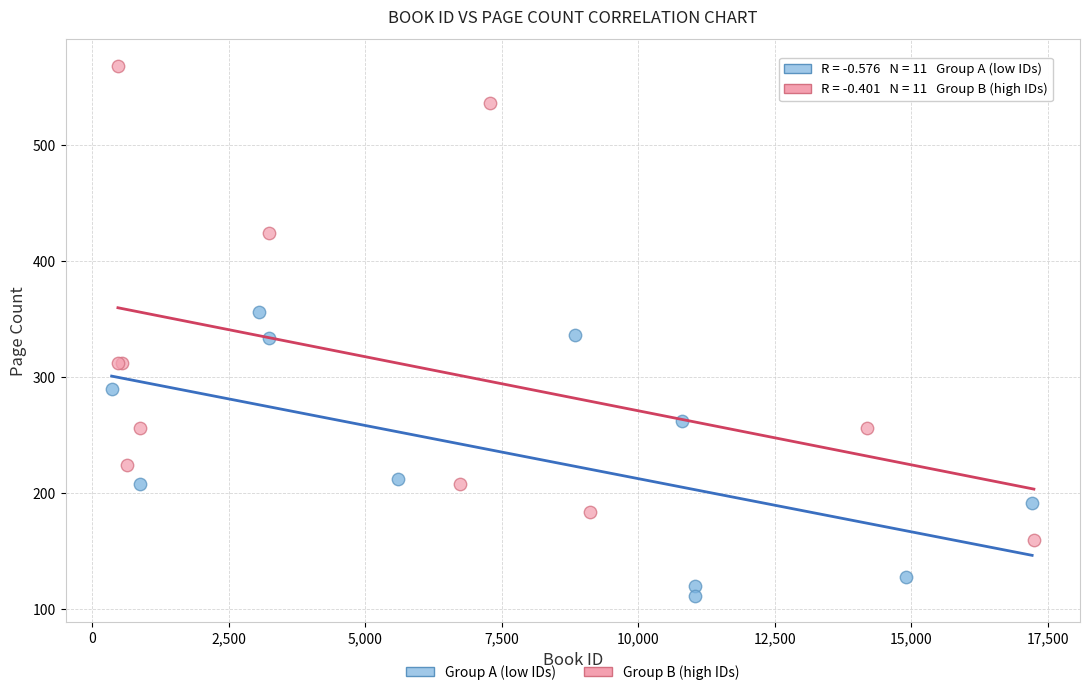

Which series reaches the minimum Y coordinate?

Group A (low IDs)